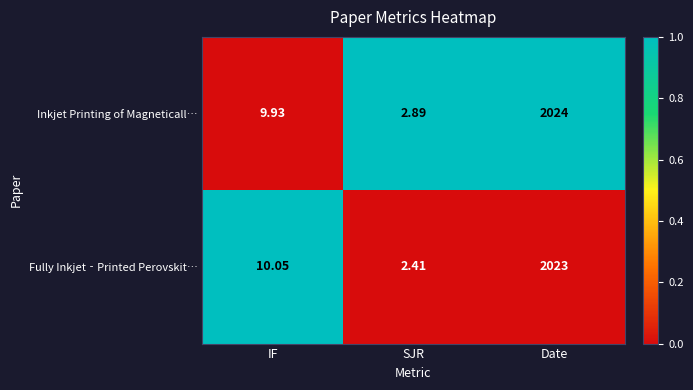

At which category is the sum across all series the highest?

Date